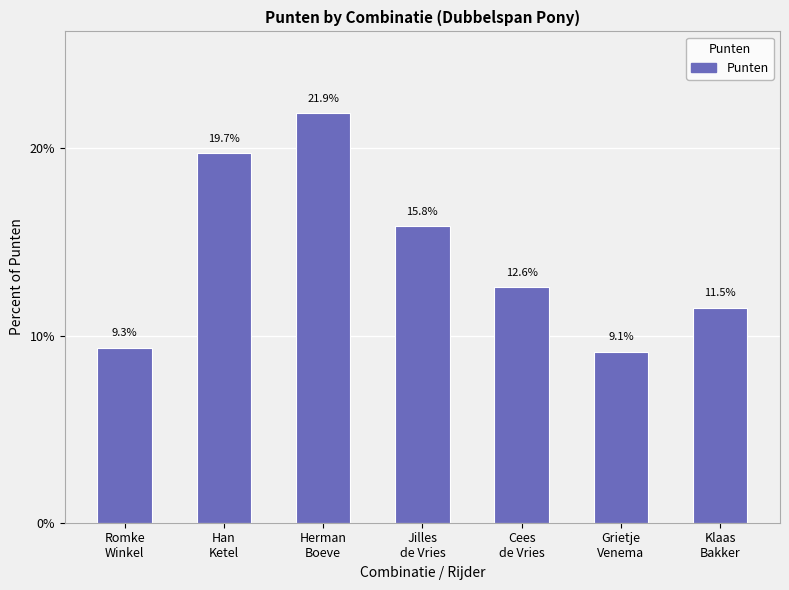

The value at Romke
Winkel is 12.7. True or false?

False